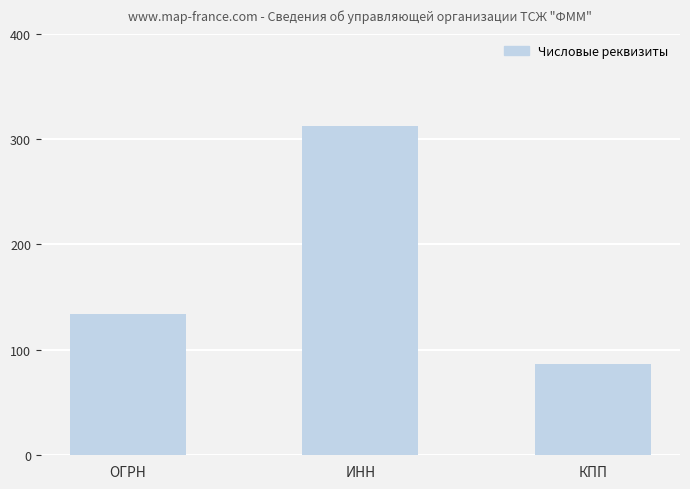

Where is the data nearest to the value 199?

ОГРН